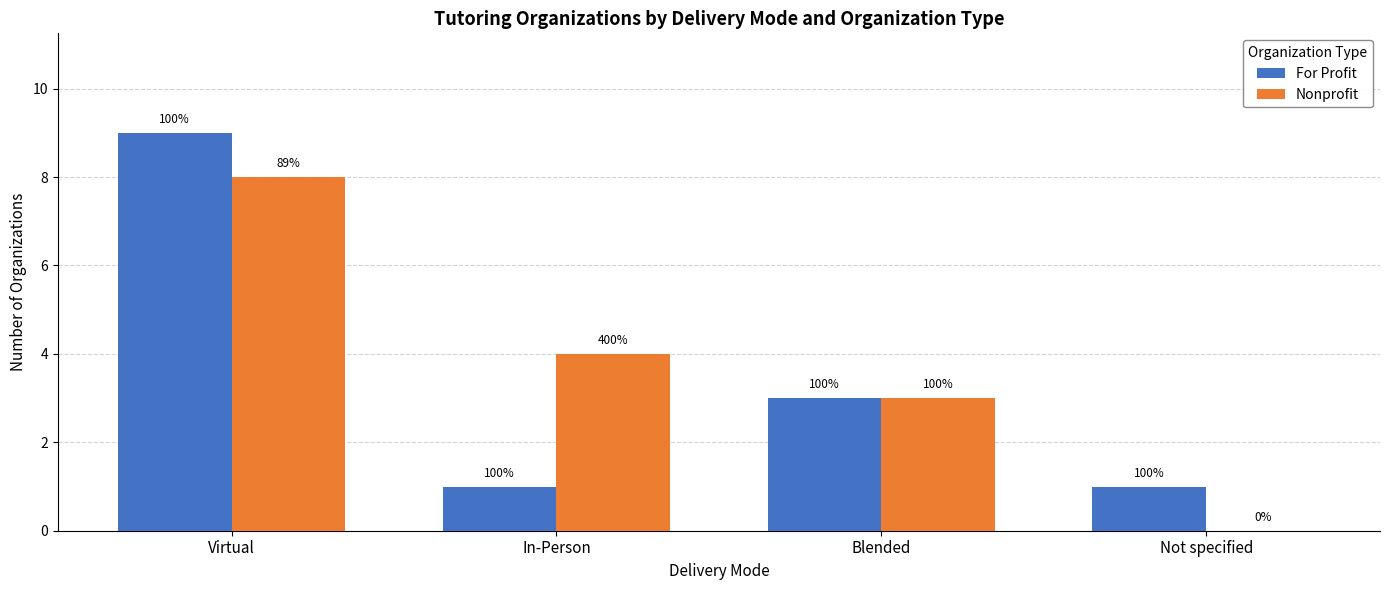

Where does the For Profit series first go above 3?

Virtual